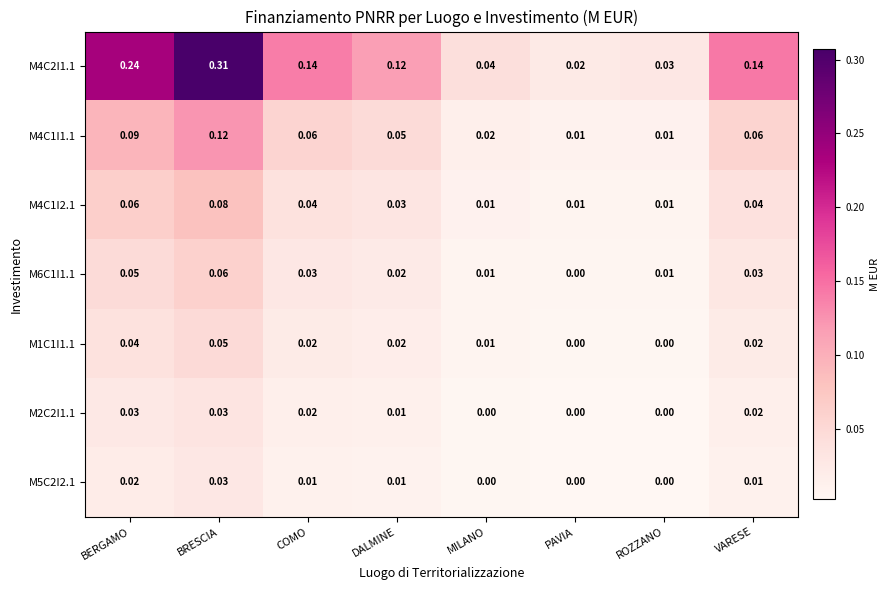

At which label does M4C1I2.1 reach its peak?

BRESCIA